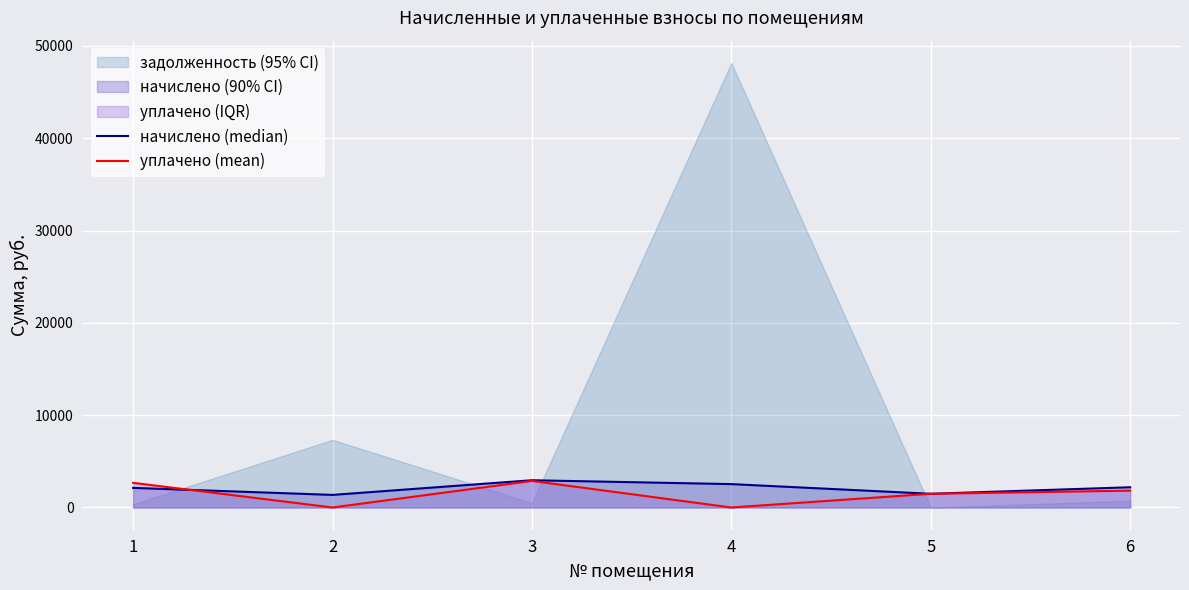

The value of уплачено (mean) at 2 is -1523.4. True or false?

False